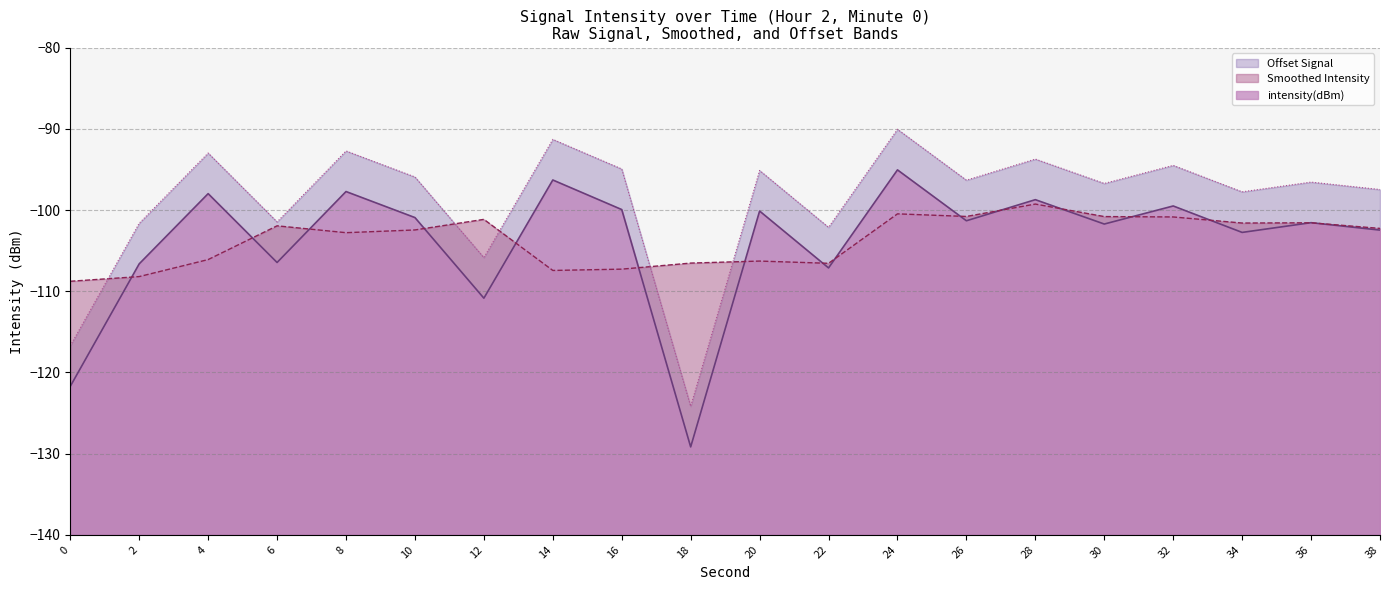

What is the value of the 14th point from the left?

-101.3